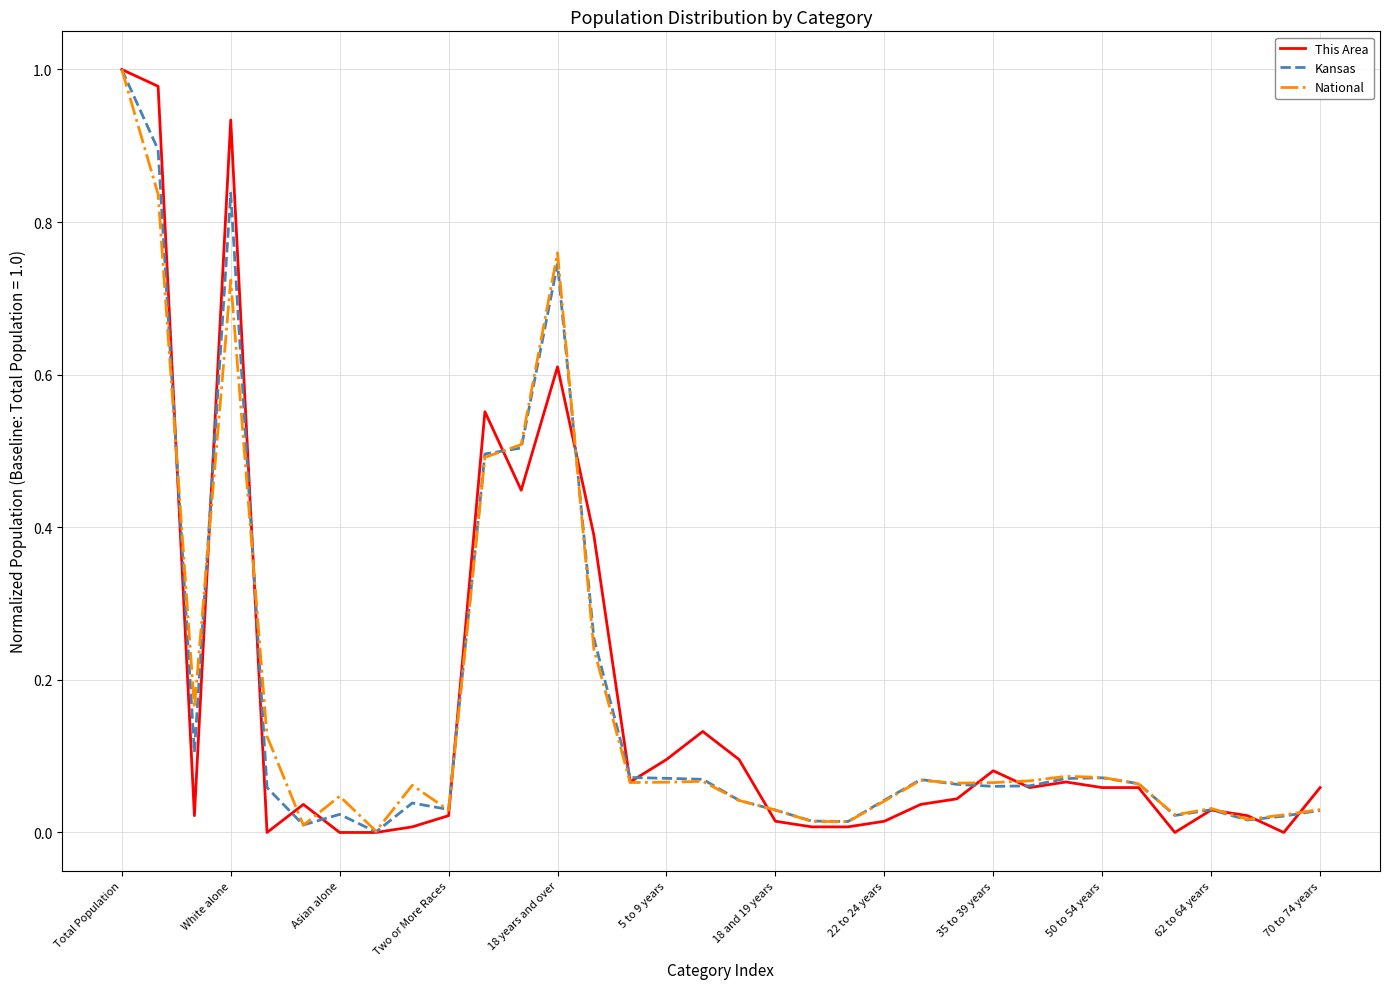

Which series has the widest spread of values?

This Area